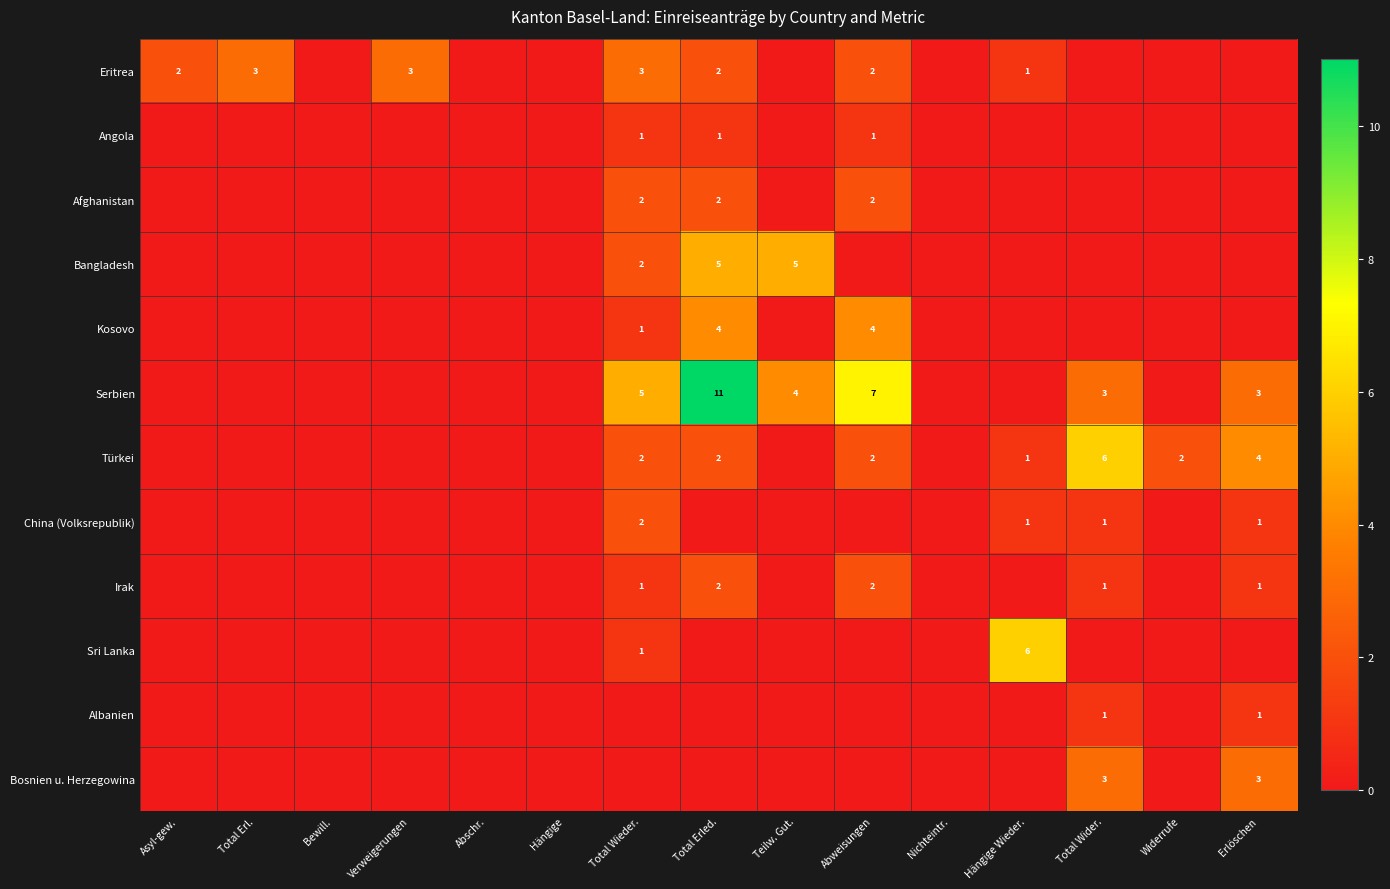

Which category has the highest value across all series?

Total Erled.